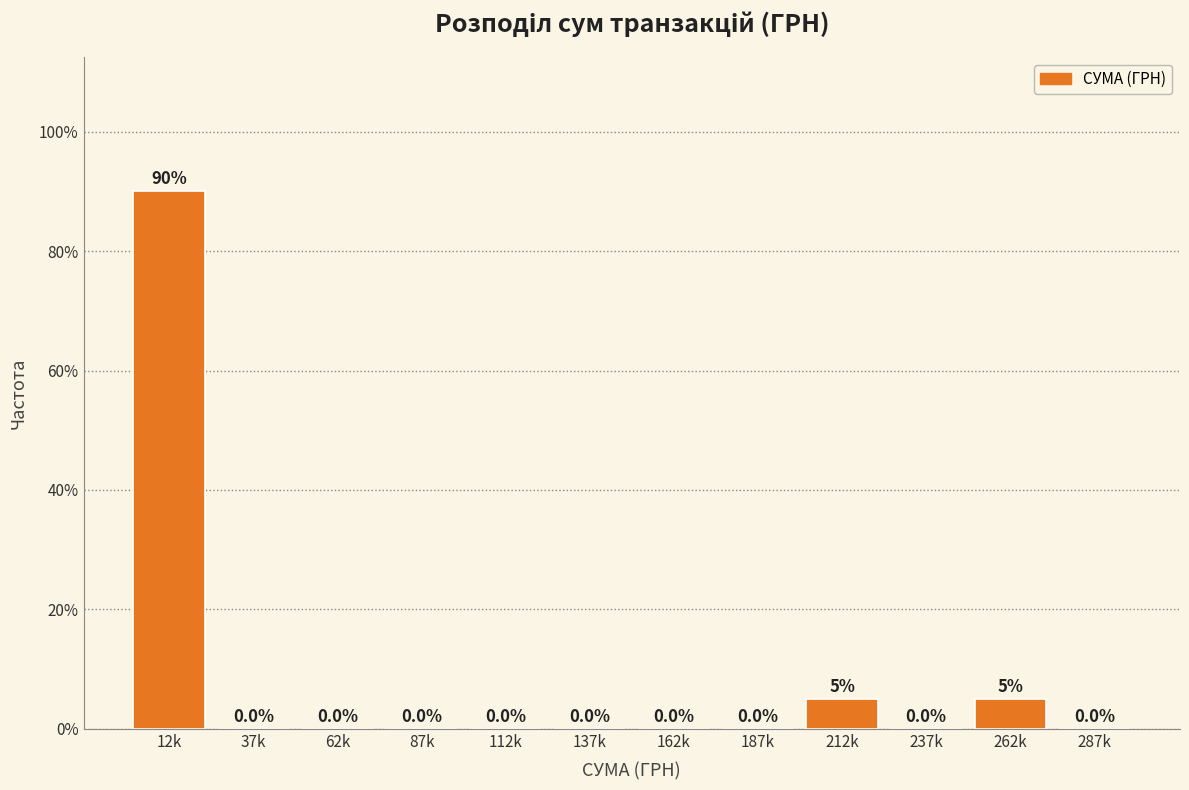

Reading right to left, list all the values displayed in this chart.

287k=0	262k=5	237k=0	212k=5	187k=0	162k=0	137k=0	112k=0	87k=0	62k=0	37k=0	12k=90